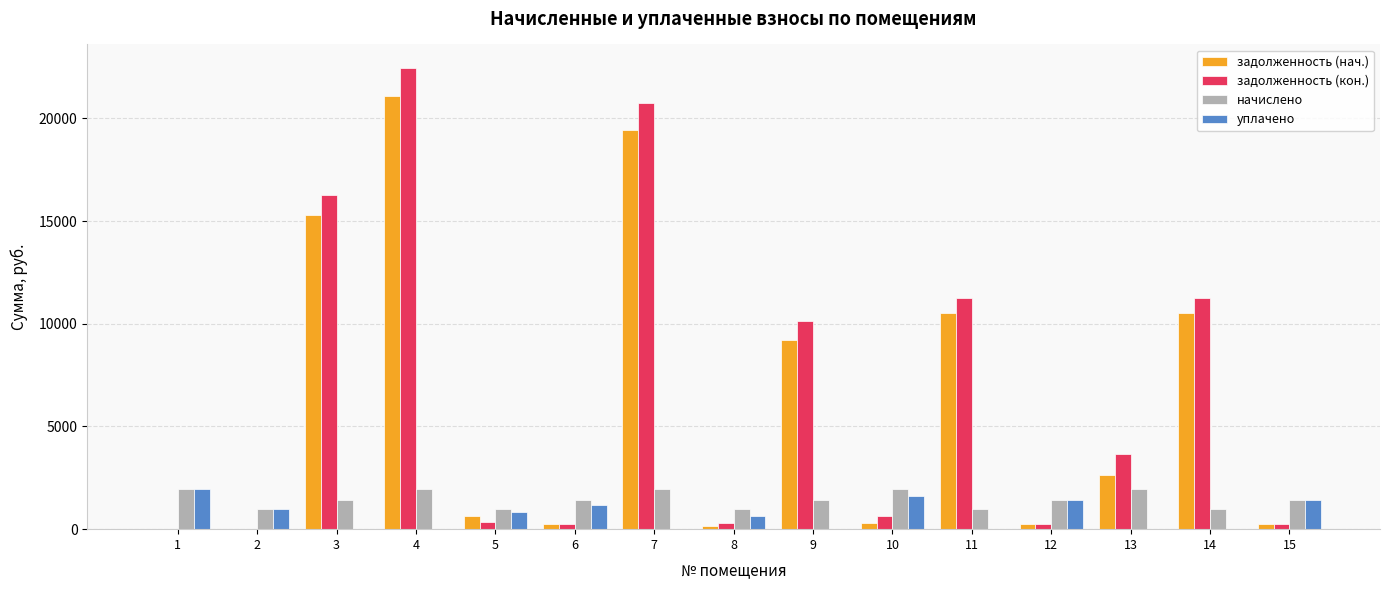

What are all the series names shown in the legend?

задолженность (нач.), задолженность (кон.), начислено, уплачено